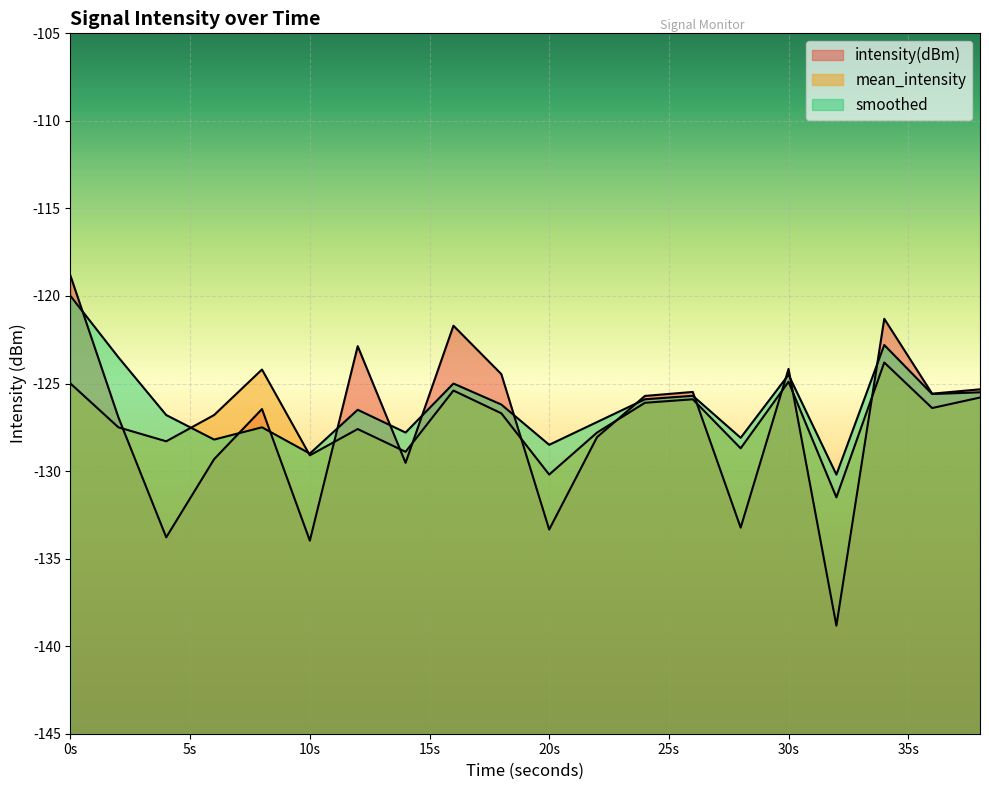

List the series in order of their overall mean, lowest first.

intensity(dBm), mean_intensity, smoothed